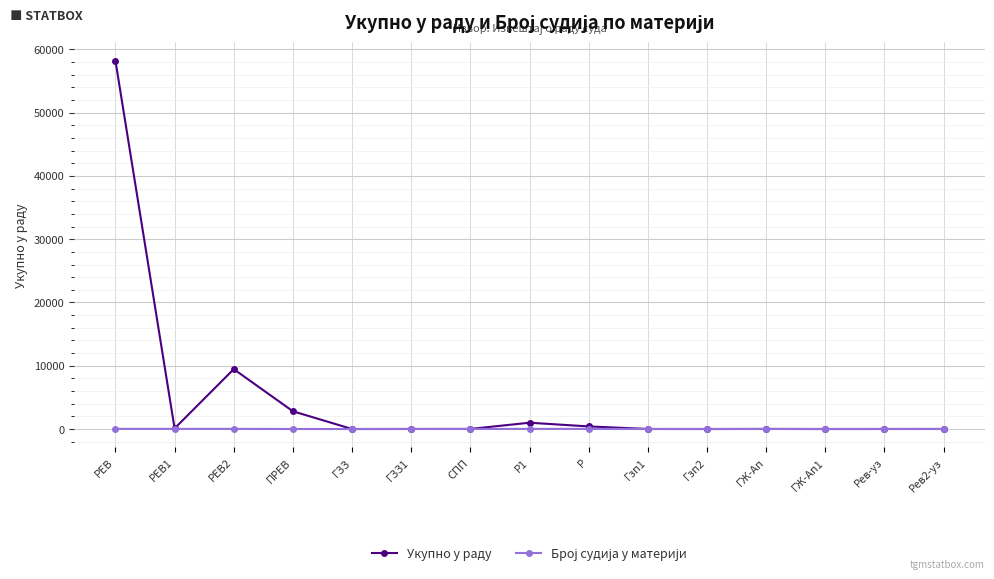

Where is Укупно у раду nearest to the value 29111?

РЕВ2